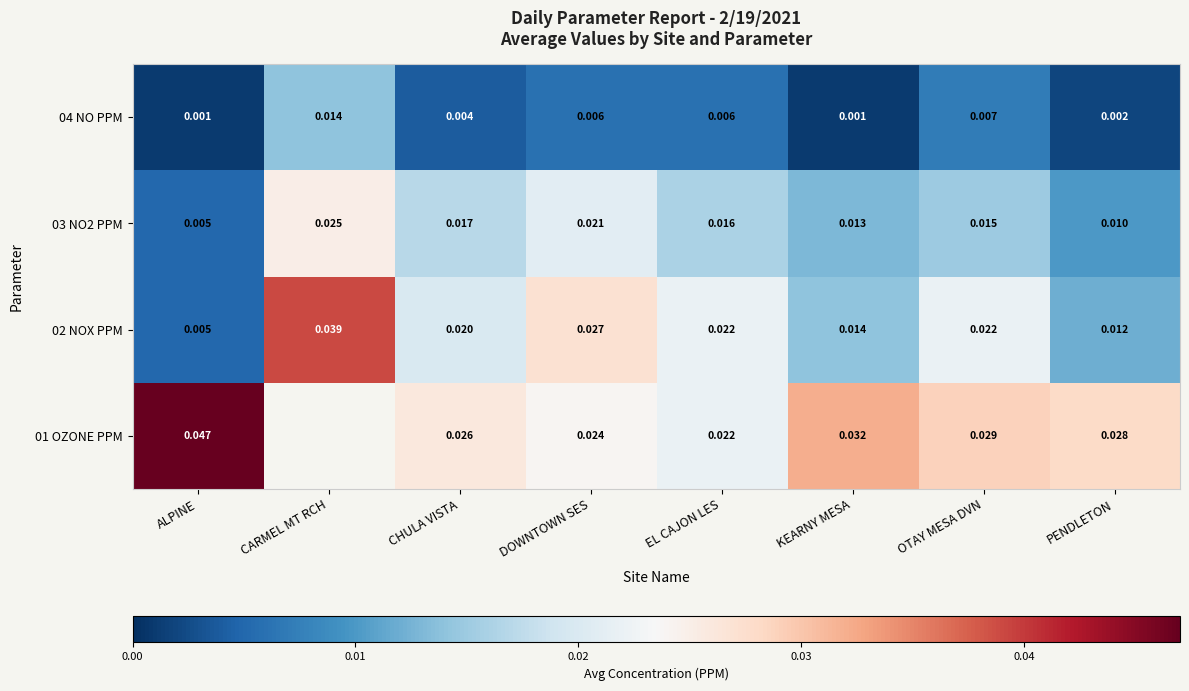

How many distinct data groups are displayed?

4